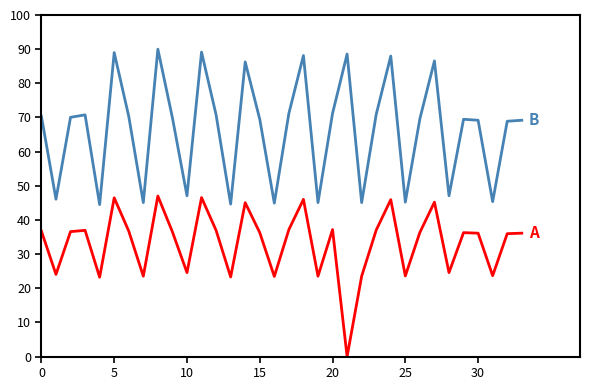

What is the greatest value displayed?

90.0